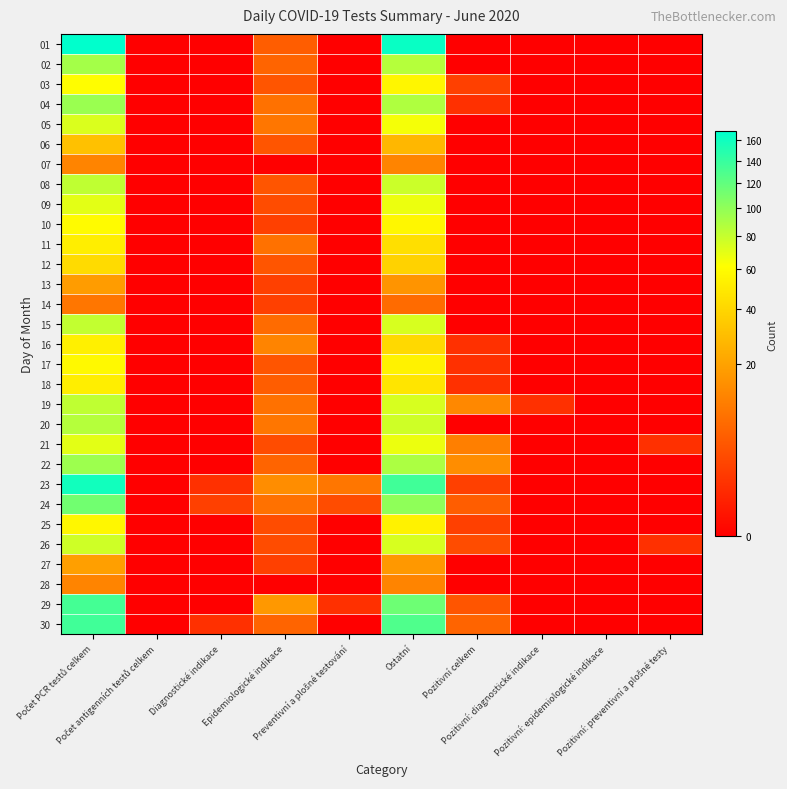

Reading left to right, list all the values displayed in this chart.

01: Počet PCR testů celkem=169	Počet antigenních testů celkem=0	Diagnostické indikace=0	Epidemiologické indikace=5	Preventivní a plošné testování=0	Ostatní=164	Pozitivní celkem=0	Pozitivní: diagnostické indikace=0	Pozitivní: epidemiologické indikace=0	Pozitivní: preventivní a plošné testy=0
02: Počet PCR testů celkem=92	Počet antigenních testů celkem=0	Diagnostické indikace=0	Epidemiologické indikace=6	Preventivní a plošné testování=0	Ostatní=86	Pozitivní celkem=0	Pozitivní: diagnostické indikace=0	Pozitivní: epidemiologické indikace=0	Pozitivní: preventivní a plošné testy=0
03: Počet PCR testů celkem=60	Počet antigenních testů celkem=0	Diagnostické indikace=0	Epidemiologické indikace=4	Preventivní a plošné testování=0	Ostatní=56	Pozitivní celkem=2	Pozitivní: diagnostické indikace=0	Pozitivní: epidemiologické indikace=0	Pozitivní: preventivní a plošné testy=0
04: Počet PCR testů celkem=96	Počet antigenních testů celkem=0	Diagnostické indikace=0	Epidemiologické indikace=8	Preventivní a plošné testování=0	Ostatní=88	Pozitivní celkem=1	Pozitivní: diagnostické indikace=0	Pozitivní: epidemiologické indikace=0	Pozitivní: preventivní a plošné testy=0
05: Počet PCR testů celkem=73	Počet antigenních testů celkem=0	Diagnostické indikace=0	Epidemiologické indikace=9	Preventivní a plošné testování=0	Ostatní=64	Pozitivní celkem=0	Pozitivní: diagnostické indikace=0	Pozitivní: epidemiologické indikace=0	Pozitivní: preventivní a plošné testy=0
06: Počet PCR testů celkem=31	Počet antigenních testů celkem=0	Diagnostické indikace=0	Epidemiologické indikace=4	Preventivní a plošné testování=0	Ostatní=27	Pozitivní celkem=0	Pozitivní: diagnostické indikace=0	Pozitivní: epidemiologické indikace=0	Pozitivní: preventivní a plošné testy=0
07: Počet PCR testů celkem=12	Počet antigenních testů celkem=0	Diagnostické indikace=0	Epidemiologické indikace=0	Preventivní a plošné testování=0	Ostatní=12	Pozitivní celkem=0	Pozitivní: diagnostické indikace=0	Pozitivní: epidemiologické indikace=0	Pozitivní: preventivní a plošné testy=0
08: Počet PCR testů celkem=82	Počet antigenních testů celkem=0	Diagnostické indikace=0	Epidemiologické indikace=4	Preventivní a plošné testování=0	Ostatní=78	Pozitivní celkem=0	Pozitivní: diagnostické indikace=0	Pozitivní: epidemiologické indikace=0	Pozitivní: preventivní a plošné testy=0
09: Počet PCR testů celkem=70	Počet antigenních testů celkem=0	Diagnostické indikace=0	Epidemiologické indikace=3	Preventivní a plošné testování=0	Ostatní=67	Pozitivní celkem=0	Pozitivní: diagnostické indikace=0	Pozitivní: epidemiologické indikace=0	Pozitivní: preventivní a plošné testy=0
10: Počet PCR testů celkem=59	Počet antigenních testů celkem=0	Diagnostické indikace=0	Epidemiologické indikace=2	Preventivní a plošné testování=0	Ostatní=57	Pozitivní celkem=0	Pozitivní: diagnostické indikace=0	Pozitivní: epidemiologické indikace=0	Pozitivní: preventivní a plošné testy=0
11: Počet PCR testů celkem=52	Počet antigenních testů celkem=0	Diagnostické indikace=0	Epidemiologické indikace=8	Preventivní a plošné testování=0	Ostatní=44	Pozitivní celkem=0	Pozitivní: diagnostické indikace=0	Pozitivní: epidemiologické indikace=0	Pozitivní: preventivní a plošné testy=0
12: Počet PCR testů celkem=42	Počet antigenních testů celkem=0	Diagnostické indikace=0	Epidemiologické indikace=4	Preventivní a plošné testování=0	Ostatní=38	Pozitivní celkem=0	Pozitivní: diagnostické indikace=0	Pozitivní: epidemiologické indikace=0	Pozitivní: preventivní a plošné testy=0
13: Počet PCR testů celkem=18	Počet antigenních testů celkem=0	Diagnostické indikace=0	Epidemiologické indikace=2	Preventivní a plošné testování=0	Ostatní=16	Pozitivní celkem=0	Pozitivní: diagnostické indikace=0	Pozitivní: epidemiologické indikace=0	Pozitivní: preventivní a plošné testy=0
14: Počet PCR testů celkem=9	Počet antigenních testů celkem=0	Diagnostické indikace=0	Epidemiologické indikace=2	Preventivní a plošné testování=0	Ostatní=7	Pozitivní celkem=0	Pozitivní: diagnostické indikace=0	Pozitivní: epidemiologické indikace=0	Pozitivní: preventivní a plošné testy=0
15: Počet PCR testů celkem=81	Počet antigenních testů celkem=0	Diagnostické indikace=0	Epidemiologické indikace=7	Preventivní a plošné testování=0	Ostatní=74	Pozitivní celkem=0	Pozitivní: diagnostické indikace=0	Pozitivní: epidemiologické indikace=0	Pozitivní: preventivní a plošné testy=0
16: Počet PCR testů celkem=53	Počet antigenních testů celkem=0	Diagnostické indikace=0	Epidemiologické indikace=12	Preventivní a plošné testování=0	Ostatní=41	Pozitivní celkem=1	Pozitivní: diagnostické indikace=0	Pozitivní: epidemiologické indikace=0	Pozitivní: preventivní a plošné testy=0
17: Počet PCR testů celkem=58	Počet antigenních testů celkem=0	Diagnostické indikace=0	Epidemiologické indikace=4	Preventivní a plošné testování=0	Ostatní=54	Pozitivní celkem=1	Pozitivní: diagnostické indikace=0	Pozitivní: epidemiologické indikace=0	Pozitivní: preventivní a plošné testy=0
18: Počet PCR testů celkem=52	Počet antigenních testů celkem=0	Diagnostické indikace=0	Epidemiologické indikace=5	Preventivní a plošné testování=0	Ostatní=47	Pozitivní celkem=1	Pozitivní: diagnostické indikace=0	Pozitivní: epidemiologické indikace=0	Pozitivní: preventivní a plošné testy=0
19: Počet PCR testů celkem=82	Počet antigenních testů celkem=0	Diagnostické indikace=0	Epidemiologické indikace=8	Preventivní a plošné testování=0	Ostatní=74	Pozitivní celkem=13	Pozitivní: diagnostické indikace=1	Pozitivní: epidemiologické indikace=0	Pozitivní: preventivní a plošné testy=0
20: Počet PCR testů celkem=86	Počet antigenních testů celkem=0	Diagnostické indikace=0	Epidemiologické indikace=9	Preventivní a plošné testování=0	Ostatní=77	Pozitivní celkem=0	Pozitivní: diagnostické indikace=0	Pozitivní: epidemiologické indikace=0	Pozitivní: preventivní a plošné testy=0
21: Počet PCR testů celkem=70	Počet antigenních testů celkem=0	Diagnostické indikace=0	Epidemiologické indikace=3	Preventivní a plošné testování=0	Ostatní=67	Pozitivní celkem=11	Pozitivní: diagnostické indikace=0	Pozitivní: epidemiologické indikace=0	Pozitivní: preventivní a plošné testy=1
22: Počet PCR testů celkem=95	Počet antigenních testů celkem=0	Diagnostické indikace=0	Epidemiologické indikace=6	Preventivní a plošné testování=0	Ostatní=89	Pozitivní celkem=14	Pozitivní: diagnostické indikace=0	Pozitivní: epidemiologické indikace=0	Pozitivní: preventivní a plošné testy=0
23: Počet PCR testů celkem=159	Počet antigenních testů celkem=0	Diagnostické indikace=1	Epidemiologické indikace=14	Preventivní a plošné testování=9	Ostatní=135	Pozitivní celkem=2	Pozitivní: diagnostické indikace=0	Pozitivní: epidemiologické indikace=0	Pozitivní: preventivní a plošné testy=0
24: Počet PCR testů celkem=113	Počet antigenních testů celkem=0	Diagnostické indikace=2	Epidemiologické indikace=8	Preventivní a plošné testování=3	Ostatní=100	Pozitivní celkem=5	Pozitivní: diagnostické indikace=0	Pozitivní: epidemiologické indikace=0	Pozitivní: preventivní a plošné testy=0
25: Počet PCR testů celkem=57	Počet antigenních testů celkem=0	Diagnostické indikace=0	Epidemiologické indikace=3	Preventivní a plošné testování=0	Ostatní=54	Pozitivní celkem=2	Pozitivní: diagnostické indikace=0	Pozitivní: epidemiologické indikace=0	Pozitivní: preventivní a plošné testy=0
26: Počet PCR testů celkem=77	Počet antigenních testů celkem=0	Diagnostické indikace=0	Epidemiologické indikace=3	Preventivní a plošné testování=0	Ostatní=74	Pozitivní celkem=3	Pozitivní: diagnostické indikace=0	Pozitivní: epidemiologické indikace=0	Pozitivní: preventivní a plošné testy=1
27: Počet PCR testů celkem=19	Počet antigenních testů celkem=0	Diagnostické indikace=0	Epidemiologické indikace=2	Preventivní a plošné testování=0	Ostatní=17	Pozitivní celkem=0	Pozitivní: diagnostické indikace=0	Pozitivní: epidemiologické indikace=0	Pozitivní: preventivní a plošné testy=0
28: Počet PCR testů celkem=12	Počet antigenních testů celkem=0	Diagnostické indikace=0	Epidemiologické indikace=0	Preventivní a plošné testování=0	Ostatní=12	Pozitivní celkem=0	Pozitivní: diagnostické indikace=0	Pozitivní: epidemiologické indikace=0	Pozitivní: preventivní a plošné testy=0
29: Počet PCR testů celkem=133	Počet antigenních testů celkem=0	Diagnostické indikace=0	Epidemiologické indikace=17	Preventivní a plošné testování=1	Ostatní=115	Pozitivní celkem=4	Pozitivní: diagnostické indikace=0	Pozitivní: epidemiologické indikace=0	Pozitivní: preventivní a plošné testy=0
30: Počet PCR testů celkem=135	Počet antigenních testů celkem=0	Diagnostické indikace=1	Epidemiologické indikace=6	Preventivní a plošné testování=0	Ostatní=128	Pozitivní celkem=6	Pozitivní: diagnostické indikace=0	Pozitivní: epidemiologické indikace=0	Pozitivní: preventivní a plošné testy=0